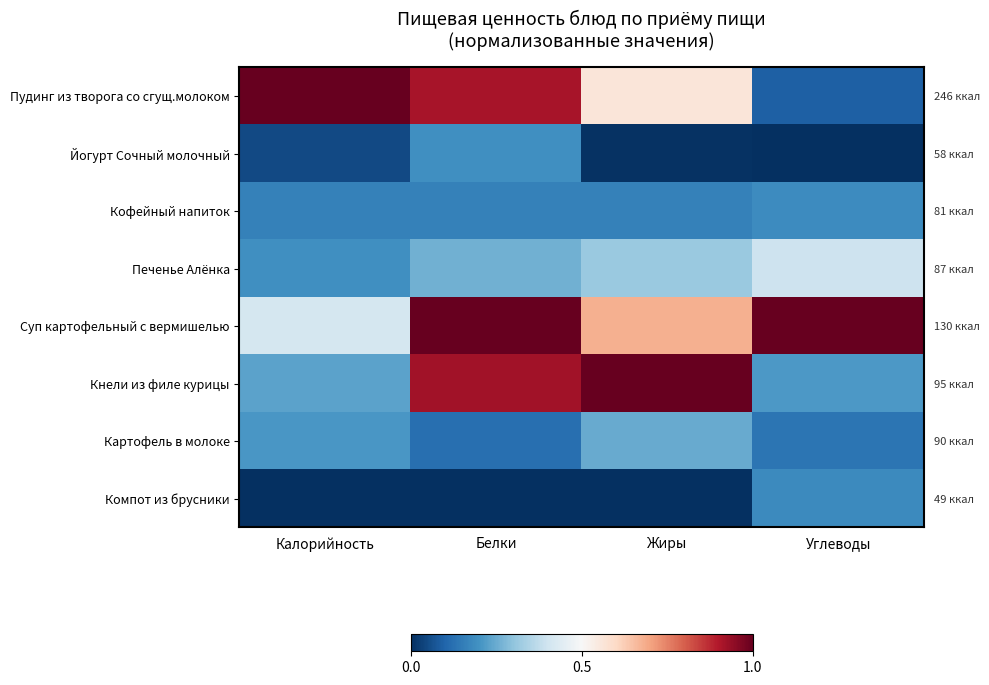

Which category has the highest value in the Кнели из филе курицы series?

Жиры